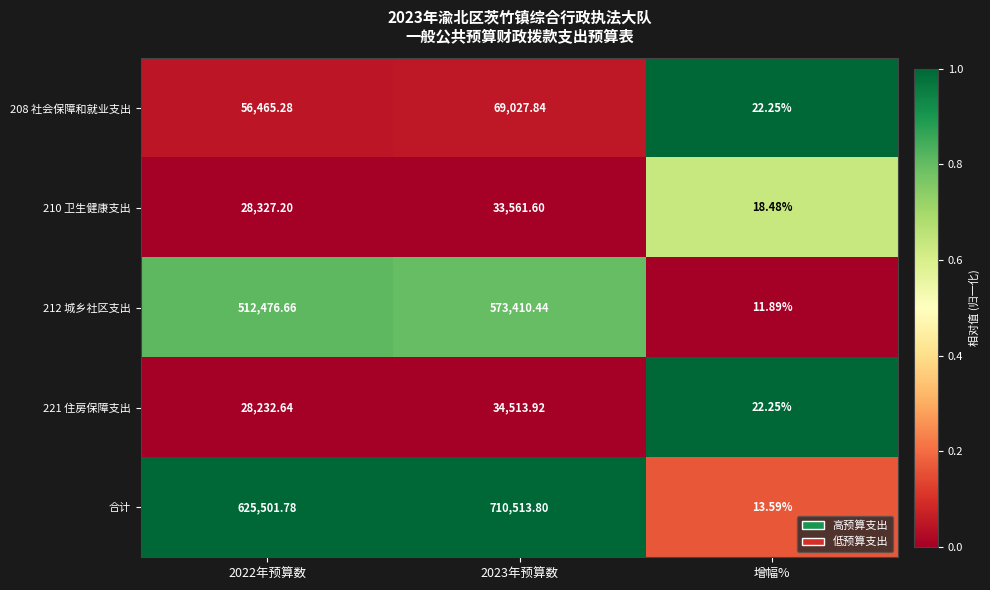

Which series changed the most between 2023年预算数 and 增幅%?

合计